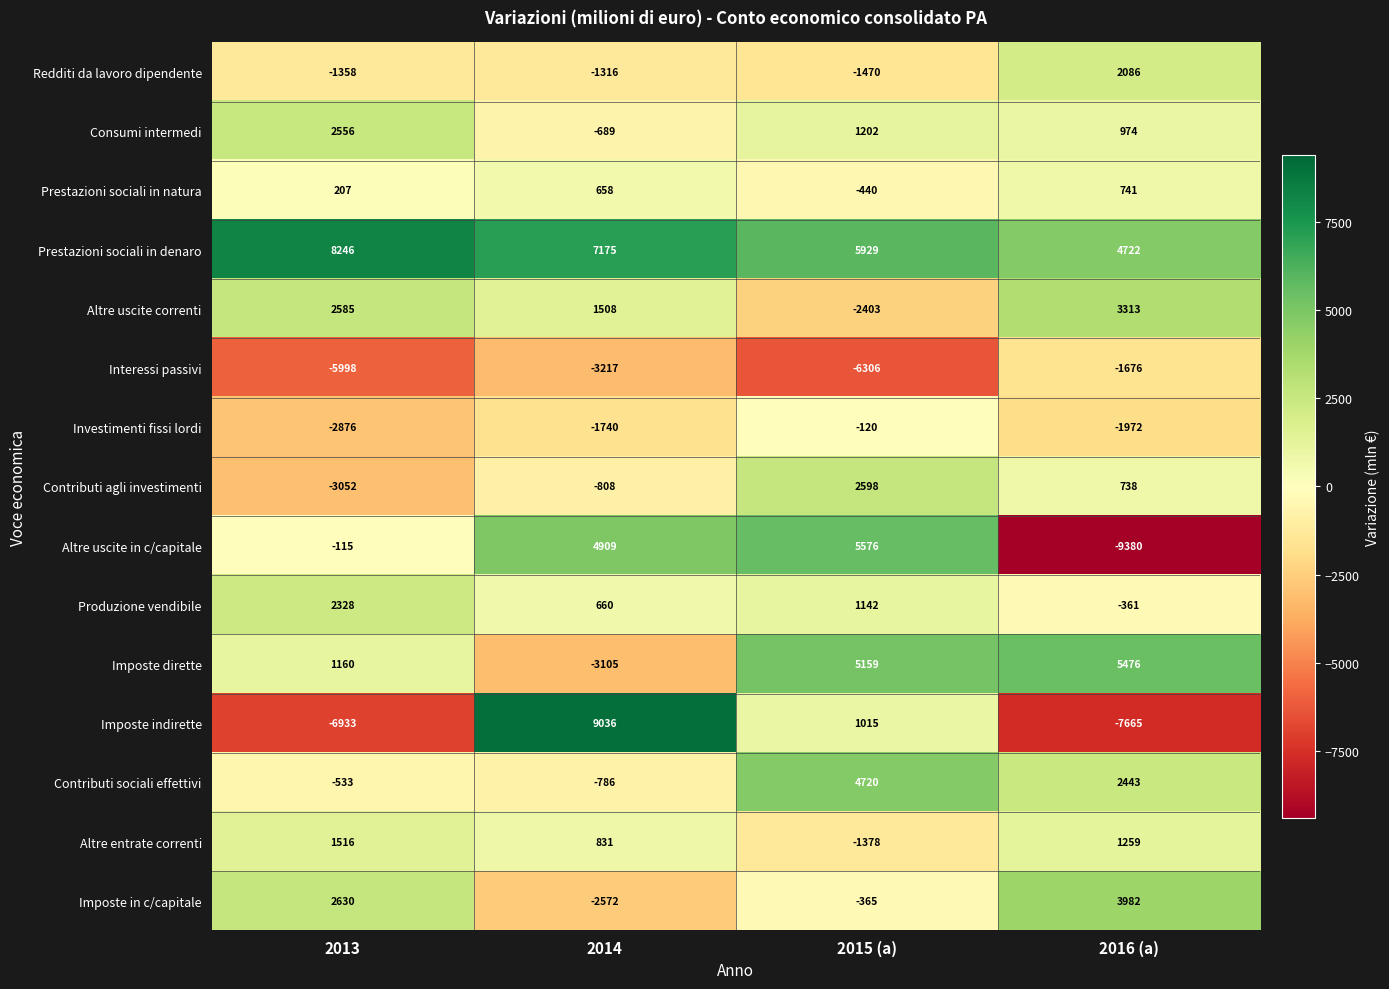

Which series changed the most between 2013 and 2014?

Imposte indirette